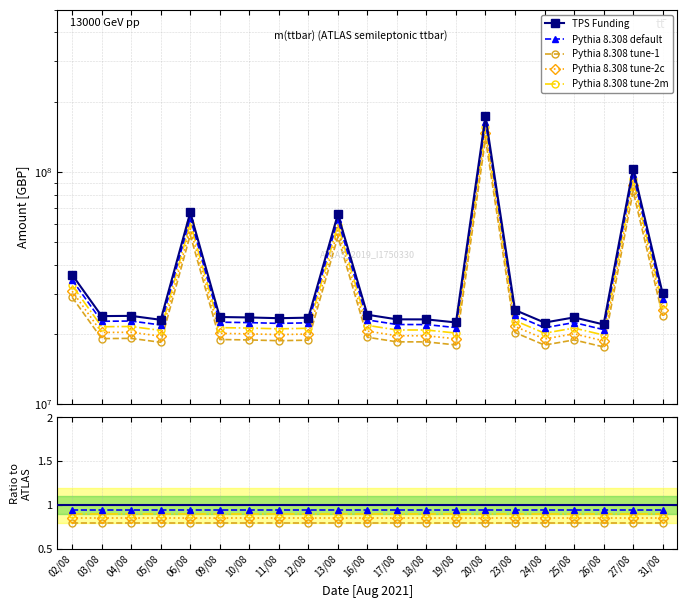

Where is Pythia 8.308 default nearest to the value 0?

02/08